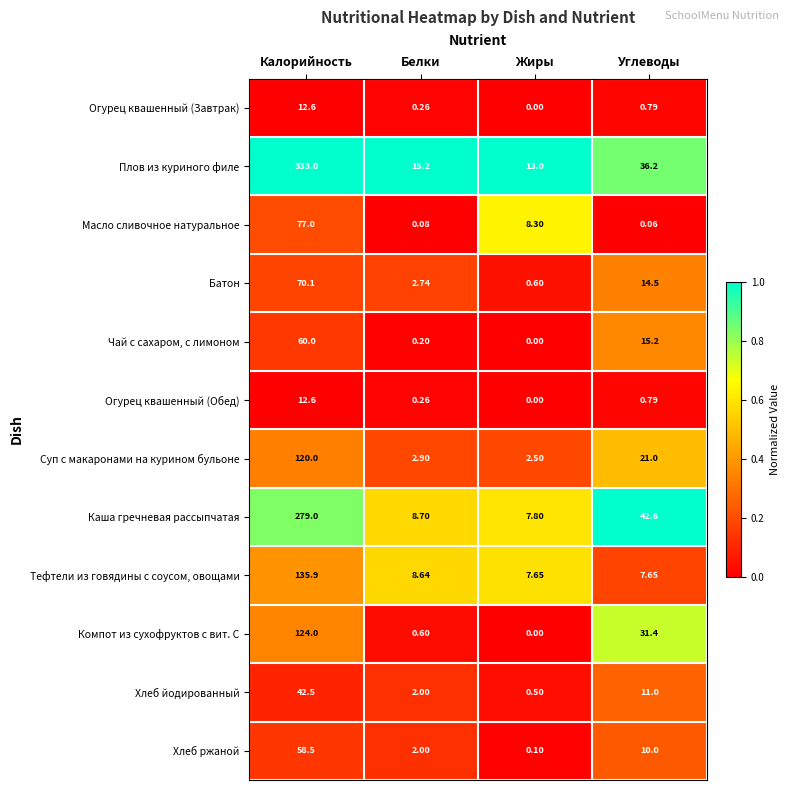

At which label is Хлеб ржаной closest to 29?

Углеводы